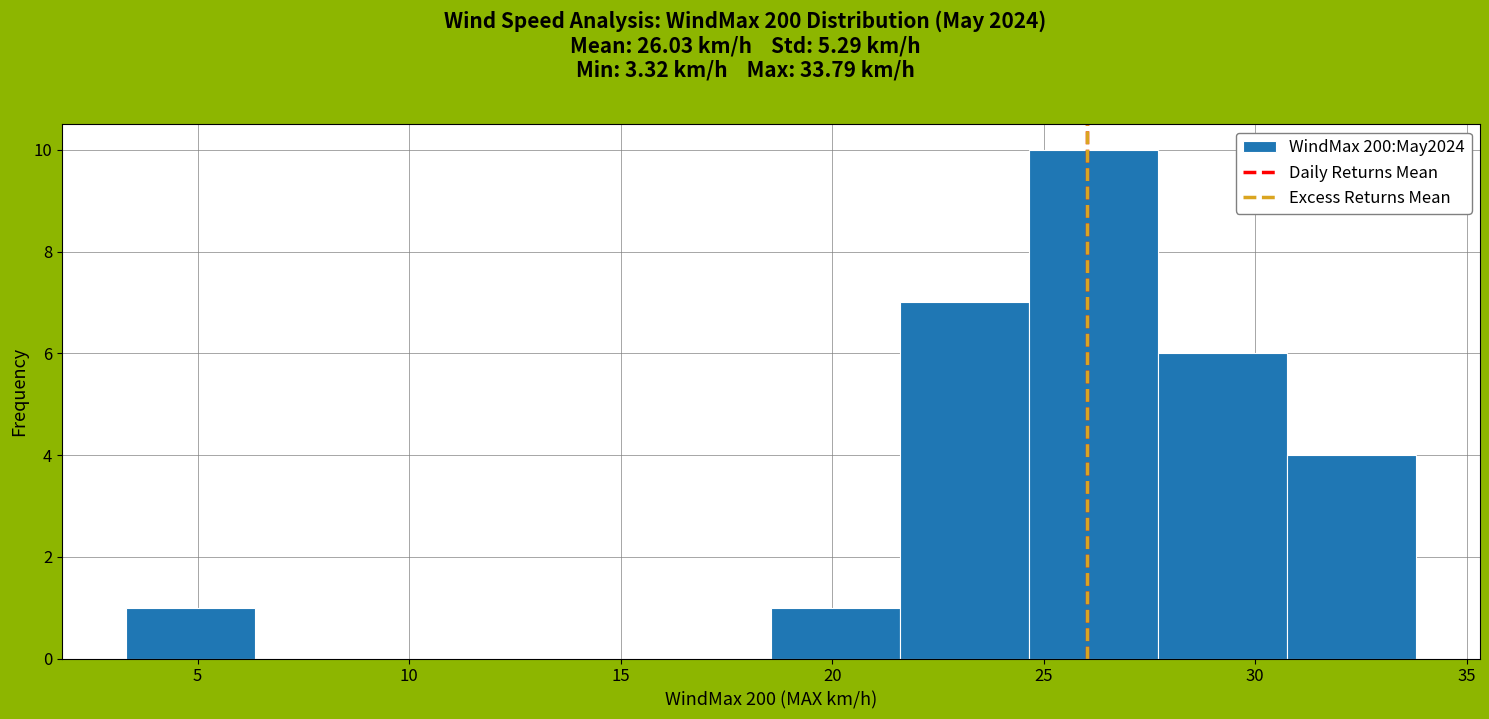

What is the height of the bar covering 3.5 to 6.5 on the x-axis? Neither the bar edges nor the heights are printed on the chart, so give them approximately, as read against the axes.

1